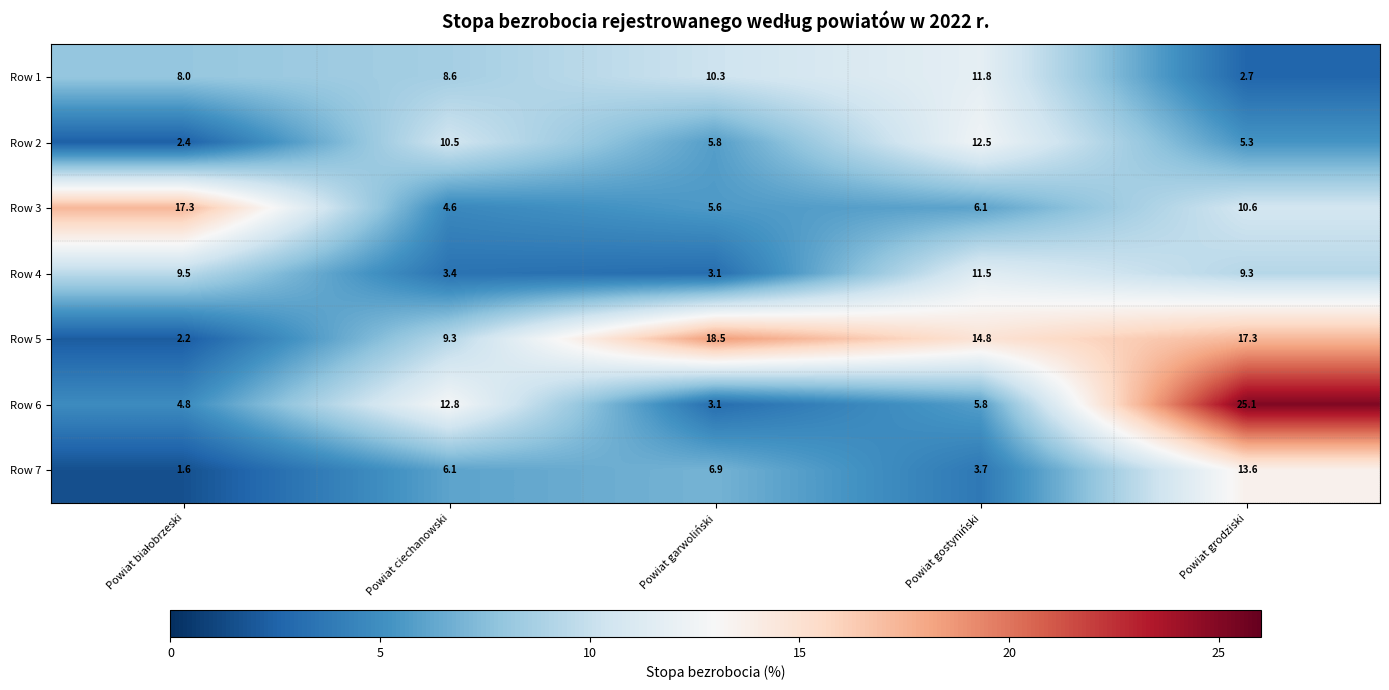

At how many categories does at least one series exceed 8?

5